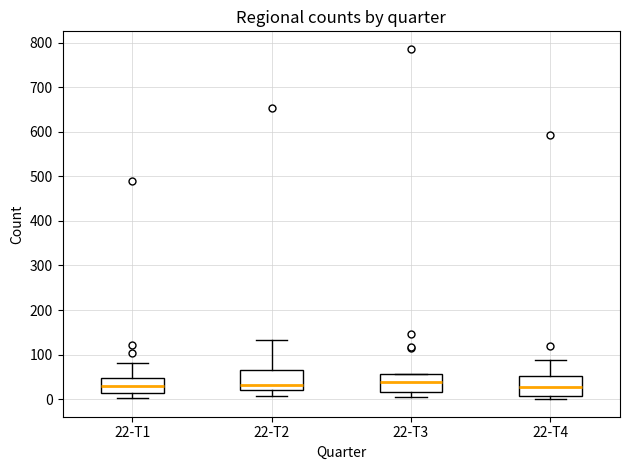

Reading left to right, transcribe this box plot: for each box, give where its median line is, the range the box spans, and where its two whiskers end, as read against the y-axis. The values are not printed on the chart, so give them approximately, as read against the axis.

22-T1: median 30, box 10 to 50, whiskers 0 to 80
22-T2: median 30, box 20 to 70, whiskers 10 to 130
22-T3: median 40, box 20 to 60, whiskers 0 to 60
22-T4: median 30, box 10 to 50, whiskers 0 to 90